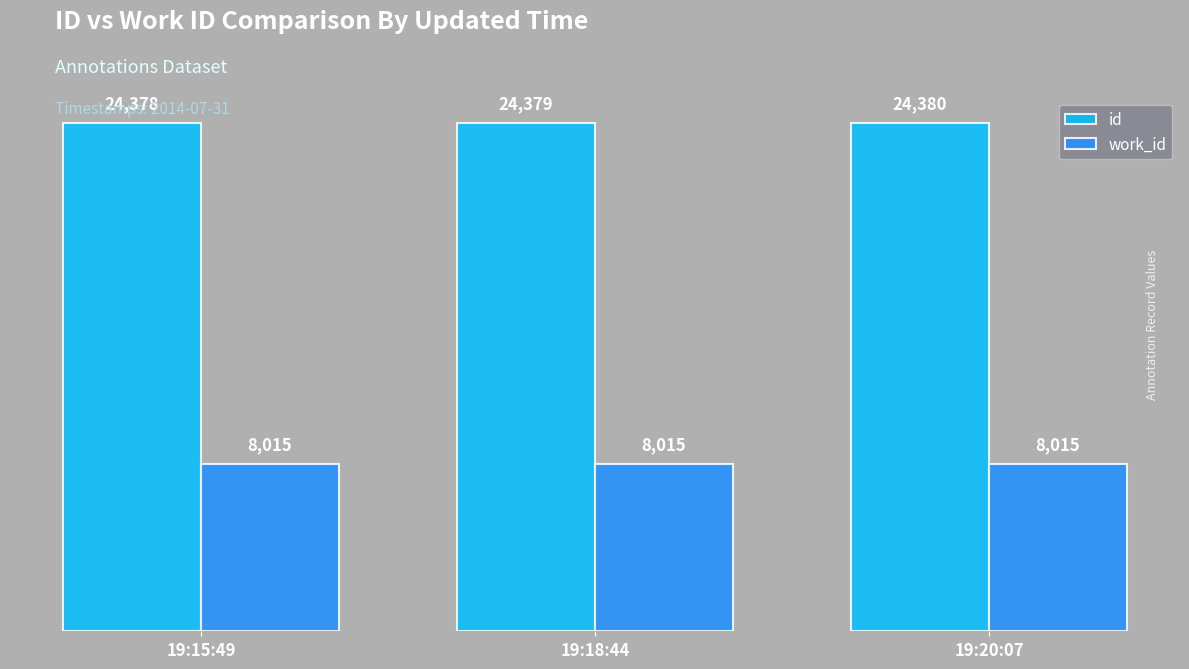

At which category does the chart reach its peak across all series?

19:20:07